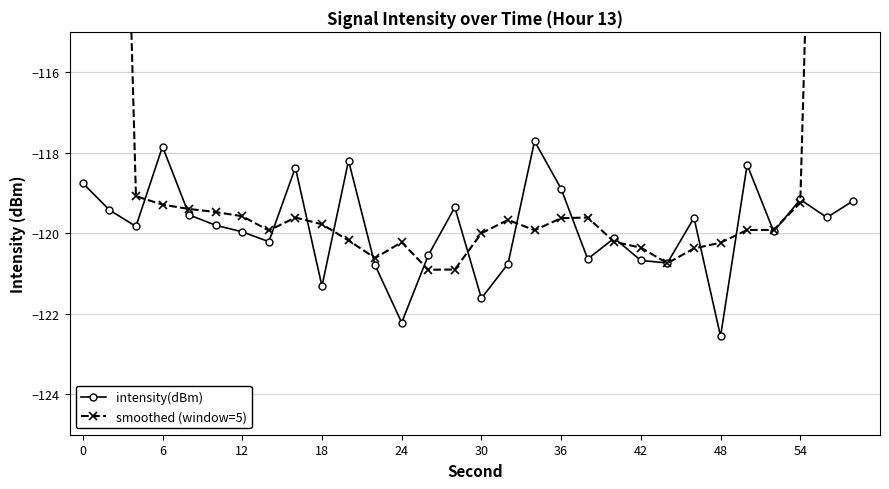

How many values in the smoothed (window=5) series exceed -119?

4